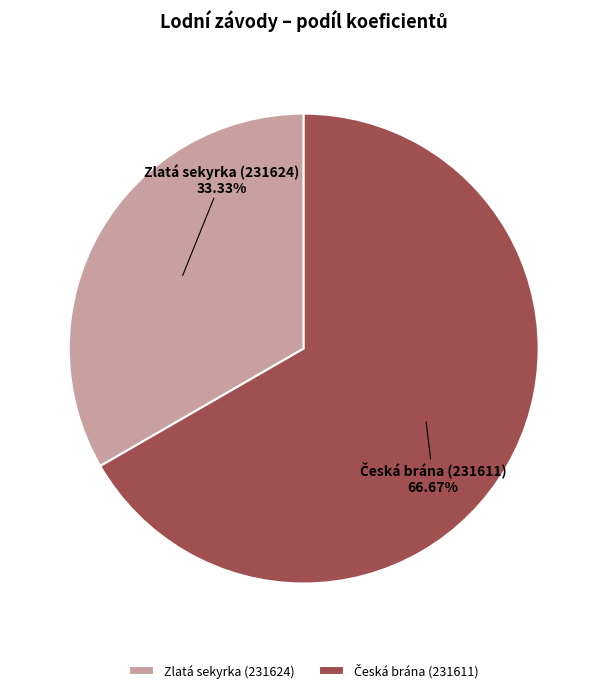

Count the number of slices in the pie.

2